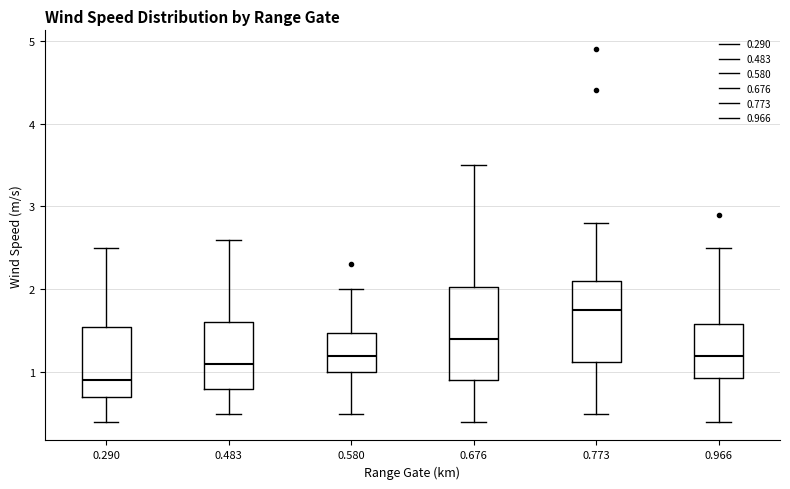

Where does the upper whisker of the box at x = 0.966 end on the y-axis? The values are not printed on the chart, so give them approximately, as read against the axis.

2.5